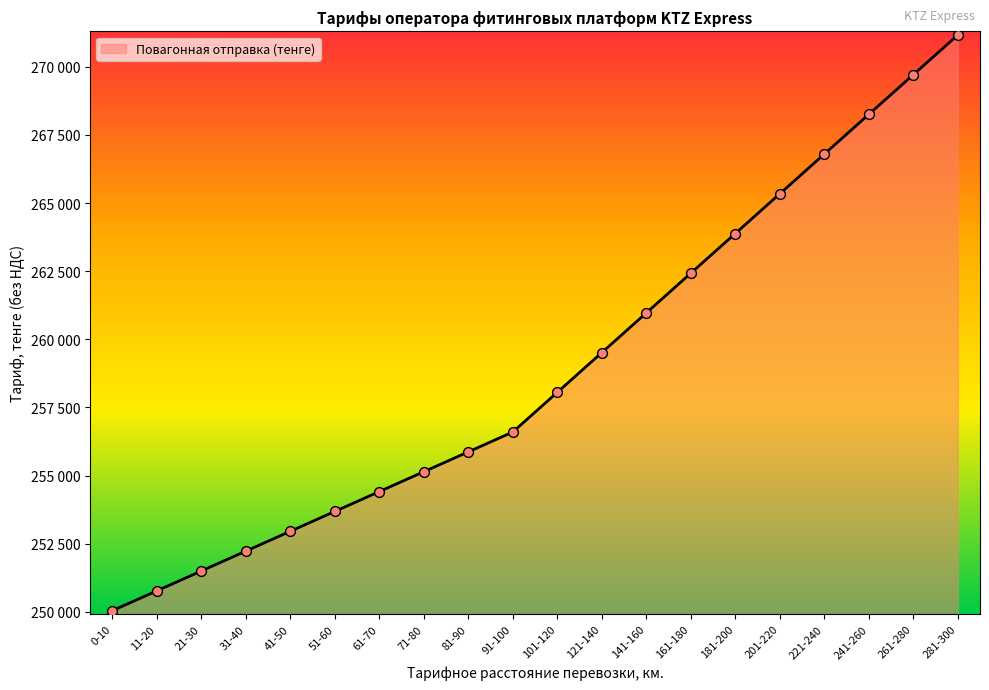

Is this an area chart (filled region under the line)?

Yes